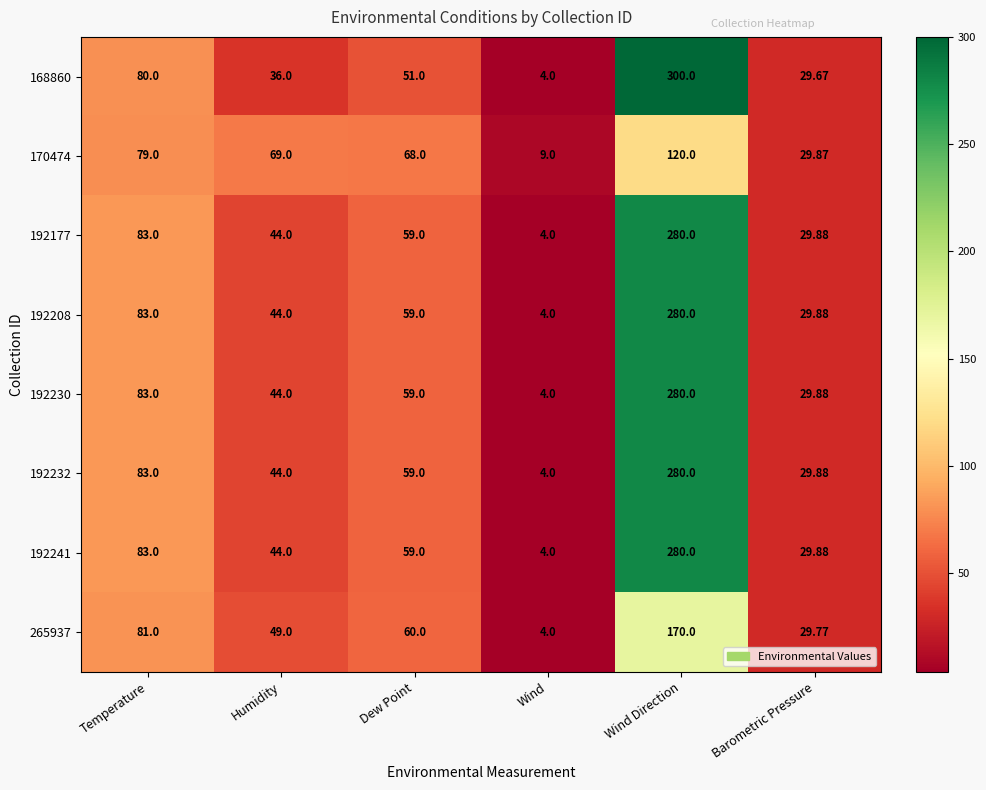

At which category is the sum across all series the highest?

Wind Direction